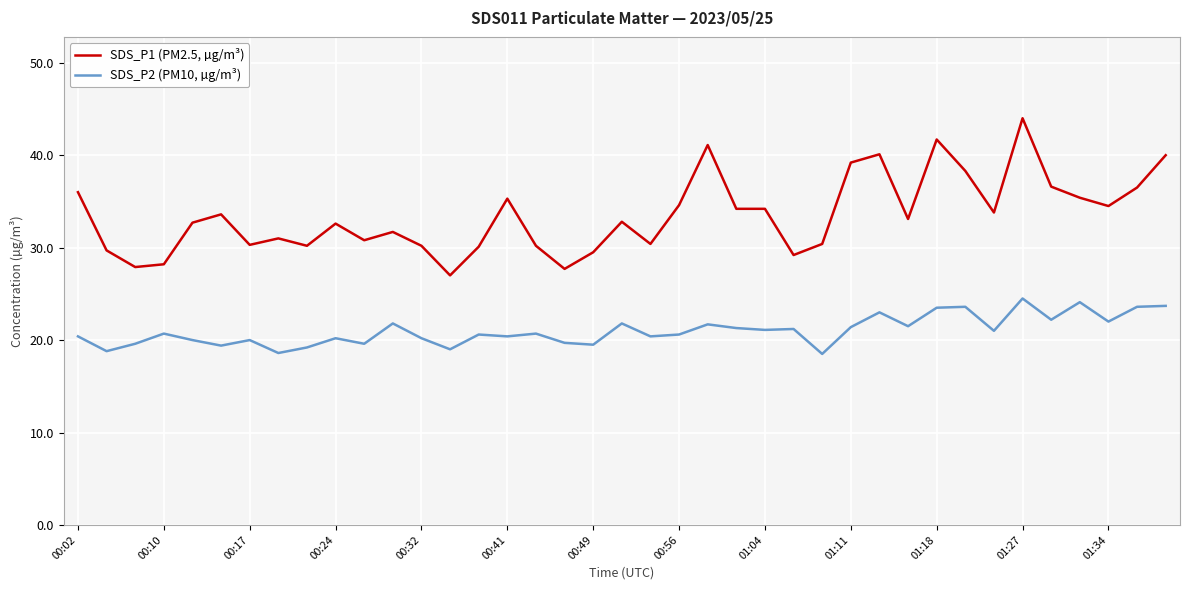

List the series in order of their overall mean, highest first.

SDS_P1 (PM2.5, µg/m³), SDS_P2 (PM10, µg/m³)